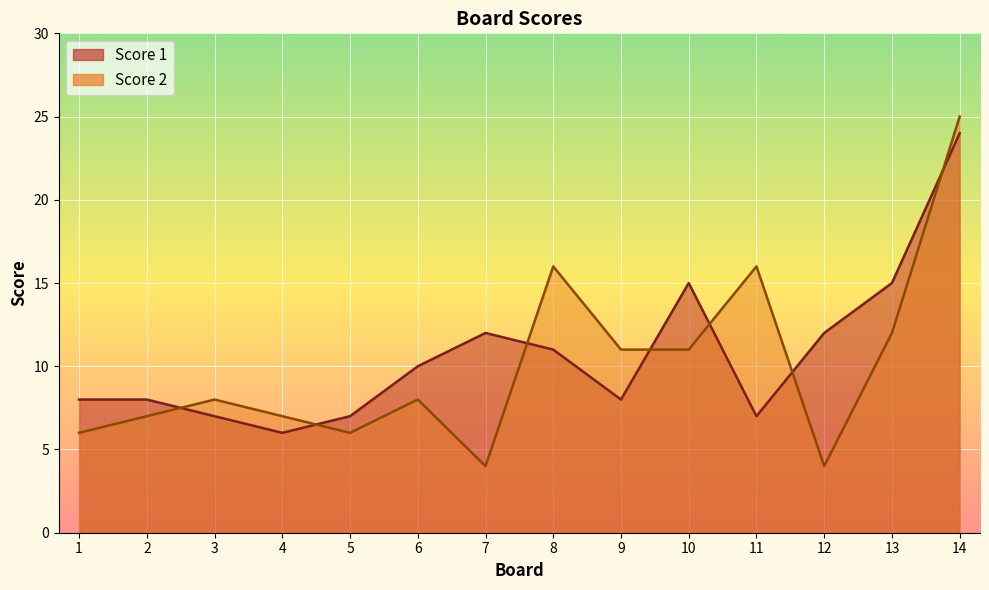

How many lines are shown in the chart?

2